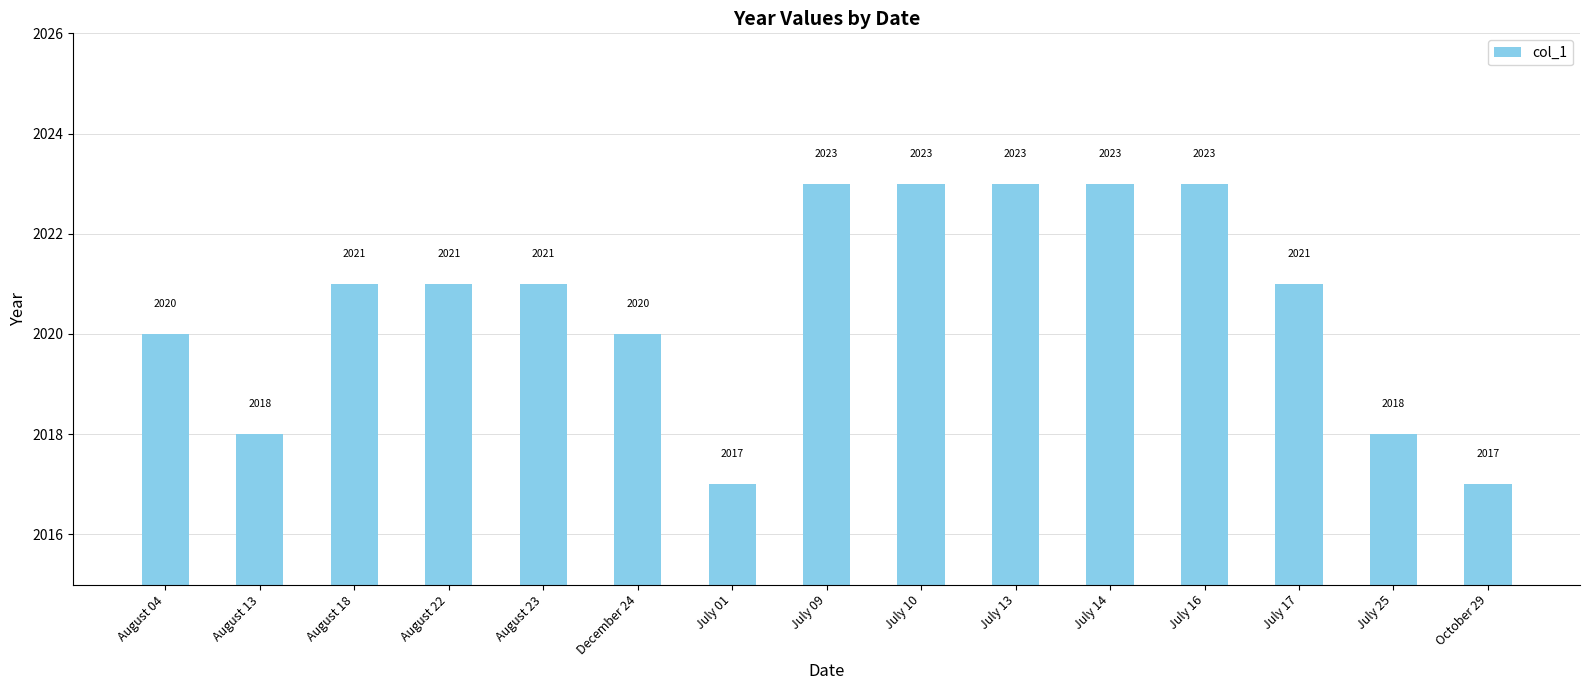

Between August 18 and October 29, which is larger?

August 18